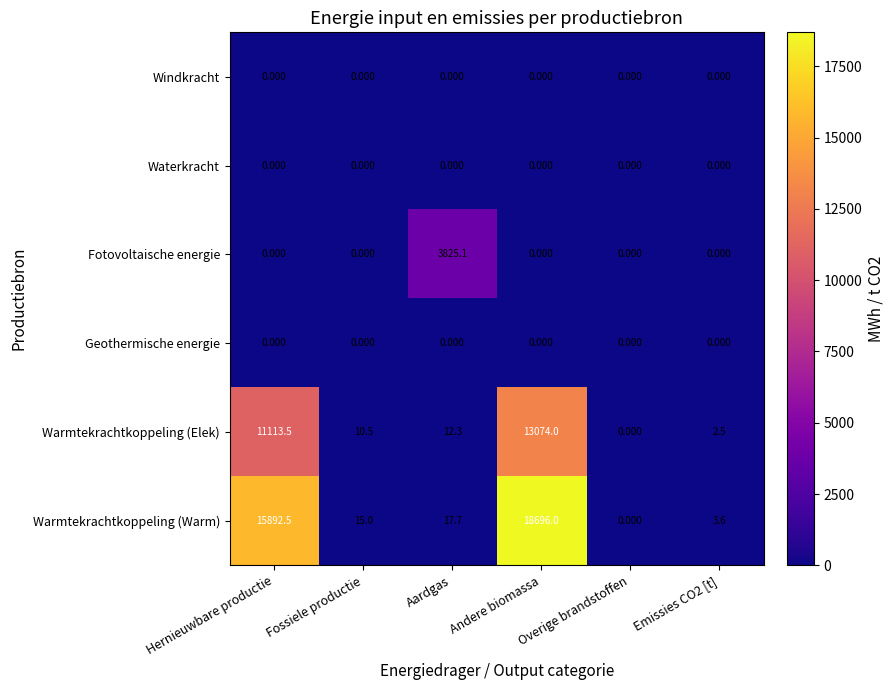

Which series has the largest range (max minus min)?

Warmtekrachtkoppeling (Warm)